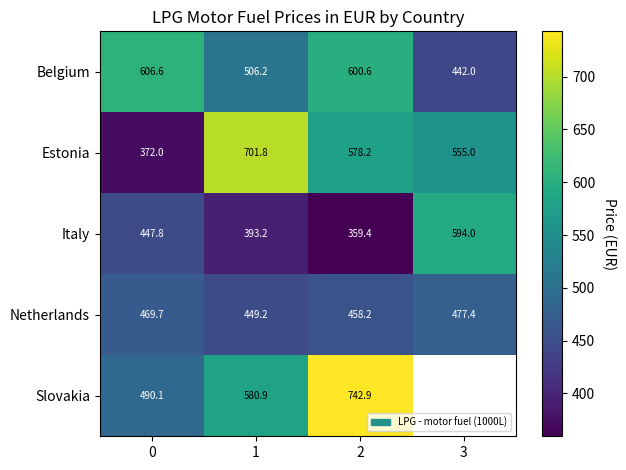

Between 1 and 2, which series saw the biggest shift?

Slovakia